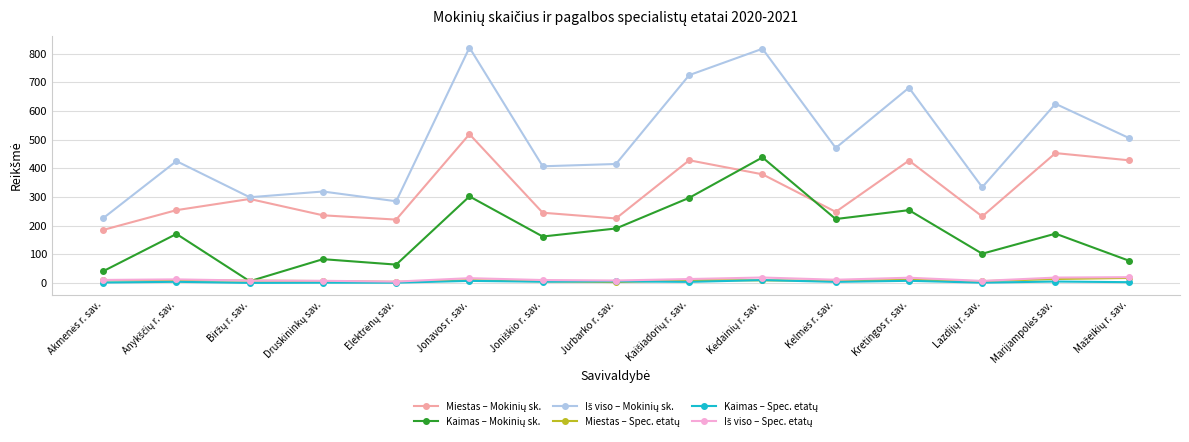

What is the label of the 12th point from the left?

Kretingos r. sav.